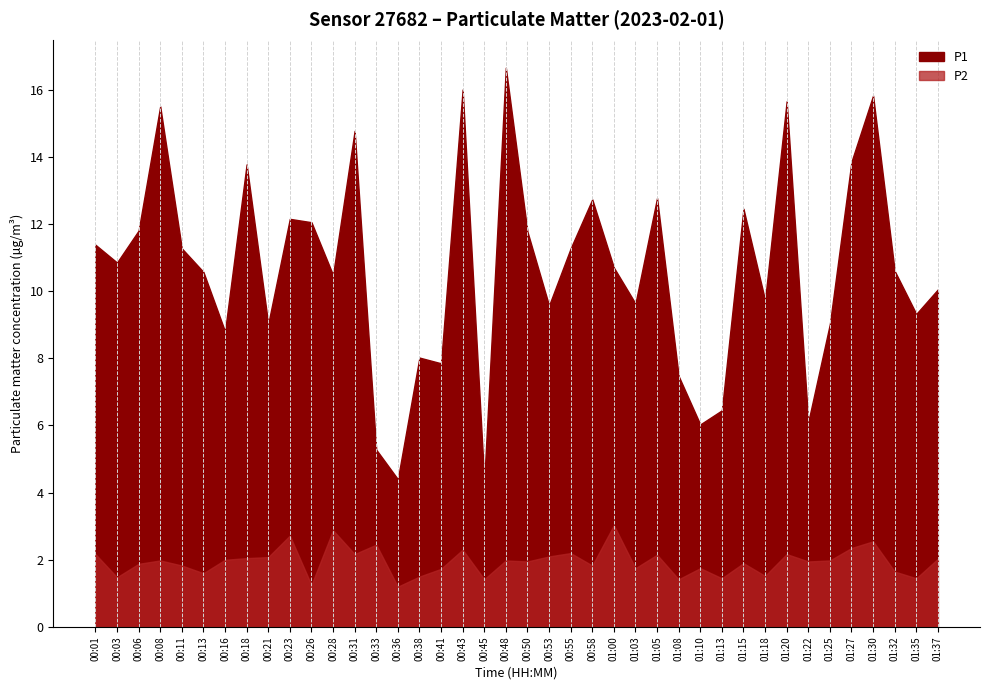

What position from the left is 00:41?

17